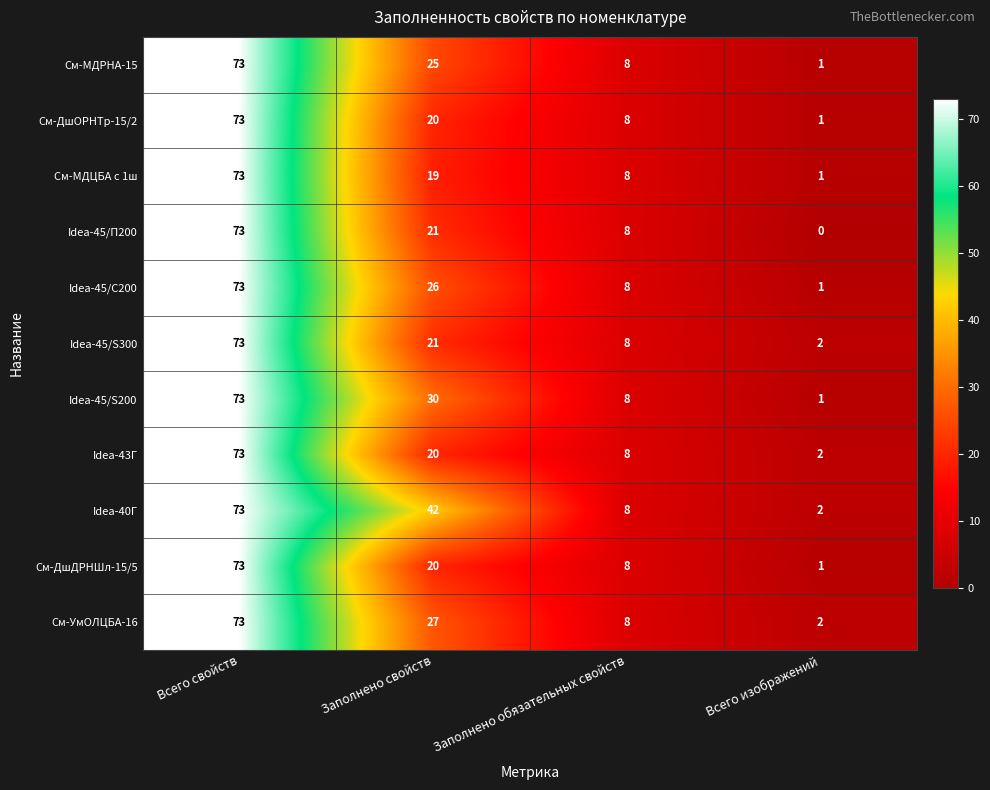

True or false: Idea-40Г has a value of 69 at Заполнено свойств.

False